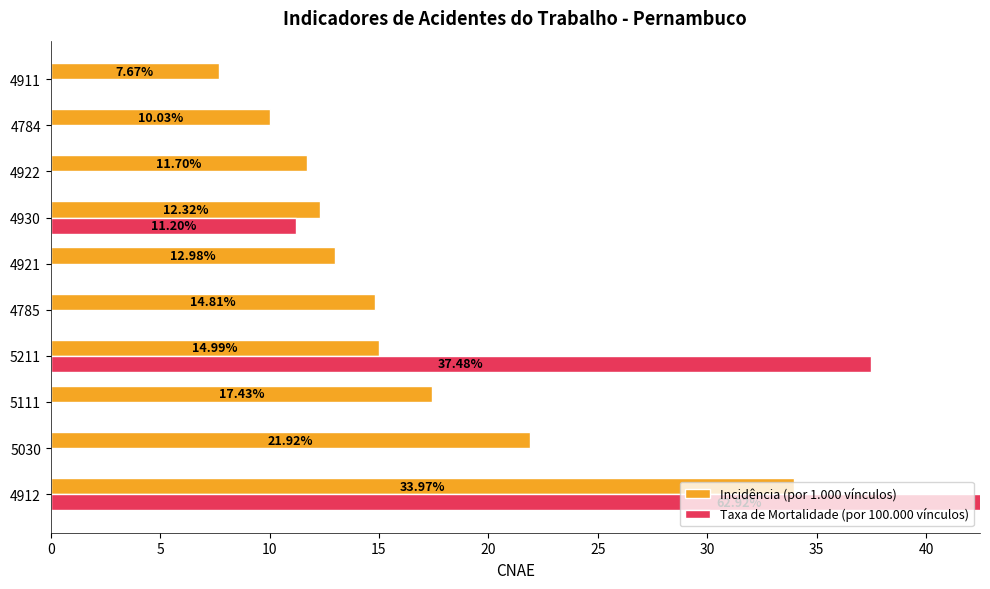

What is the value of the Taxa de Mortalidade (por 100.000 vínculos) bar at the 1st from the left?

62.9